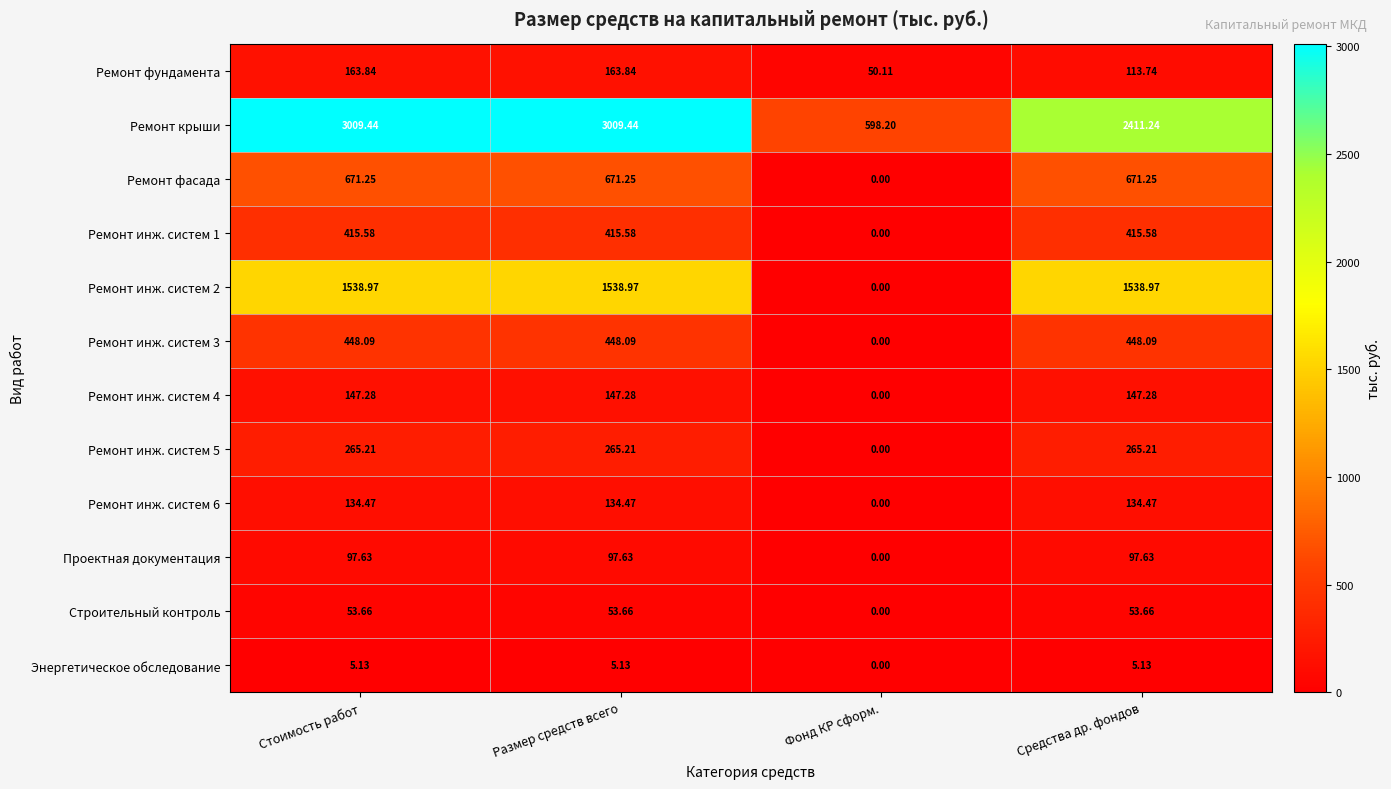

How many distinct data groups are displayed?

12